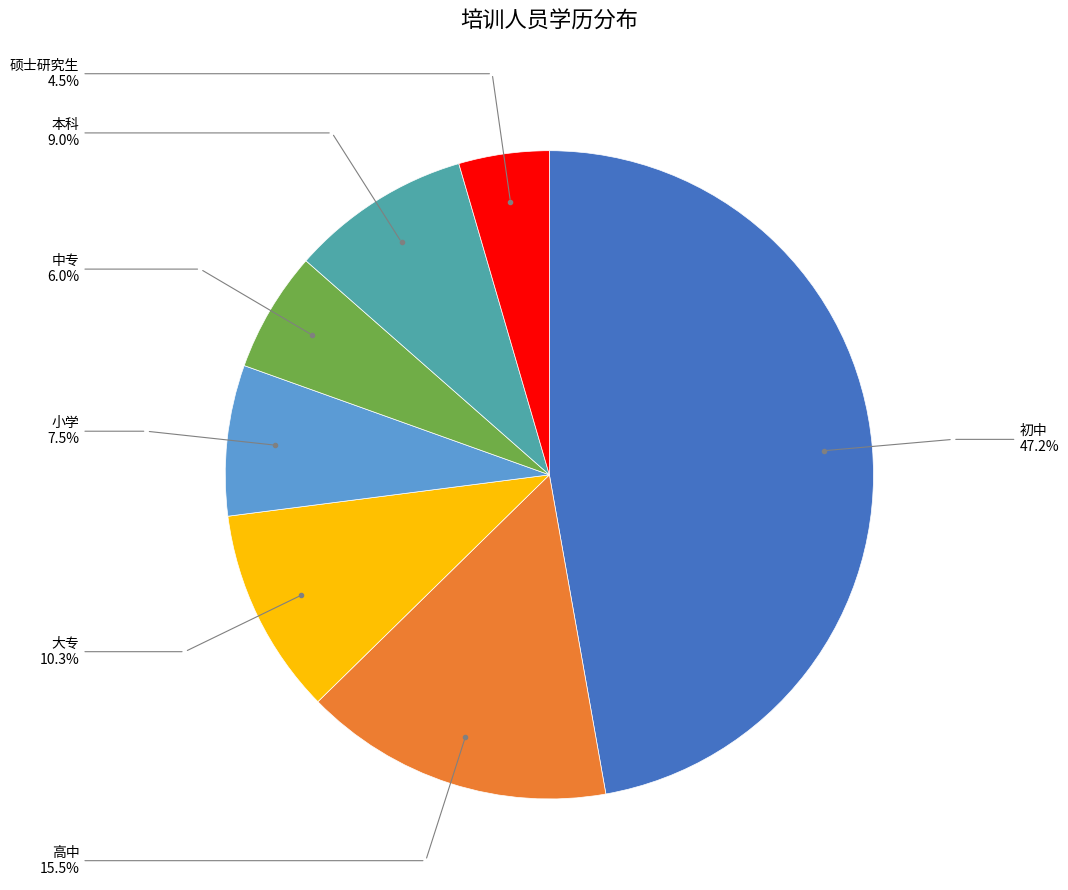

Is there any slice that represents more than half of the pie?

No